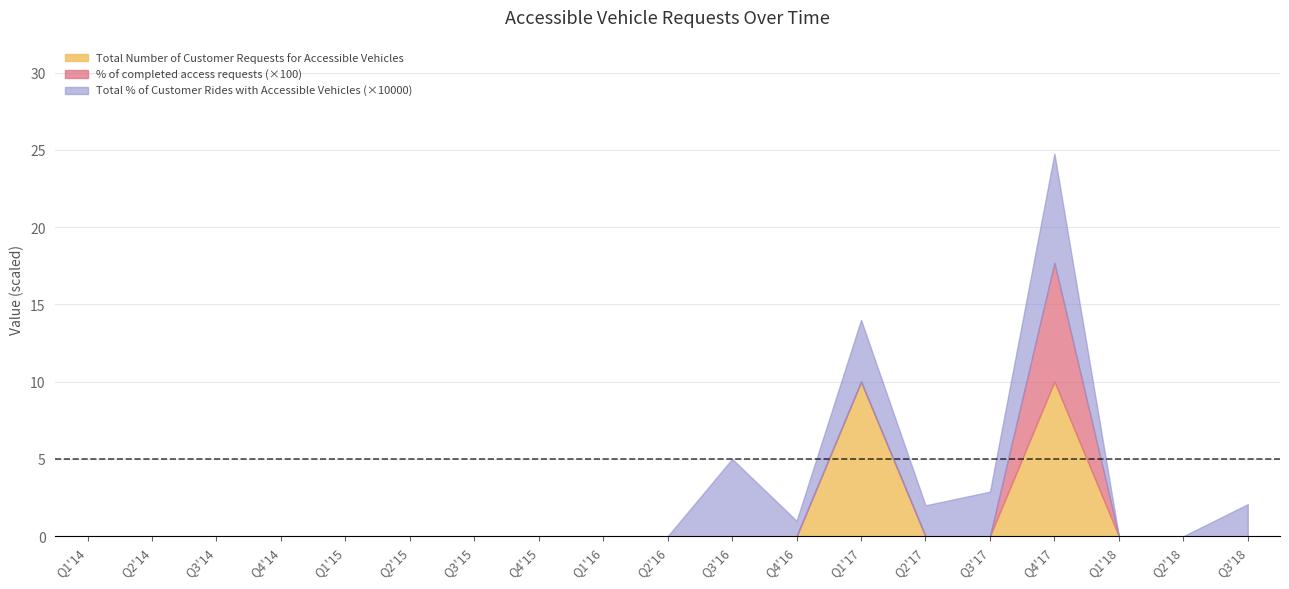

True or false: Total Number of Customer Requests for Accessible Vehicles has a value of 0.0 at Q1'16.

True